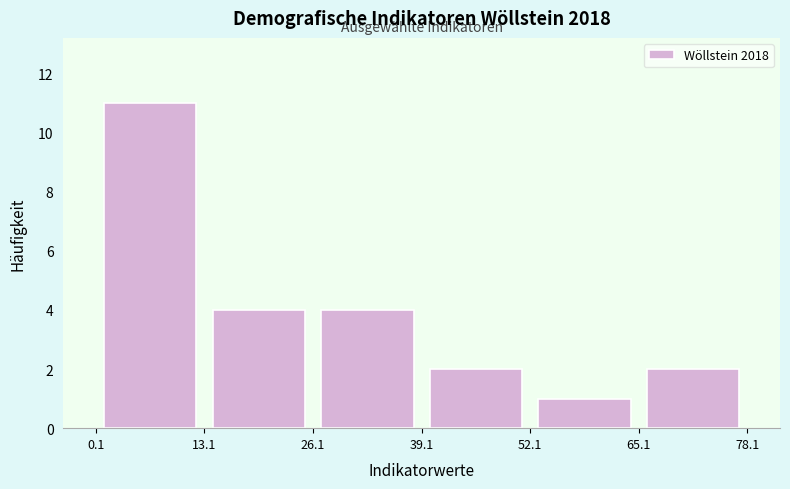

Over which range of the x-axis is the bar tallest?

0.1 to 13.1